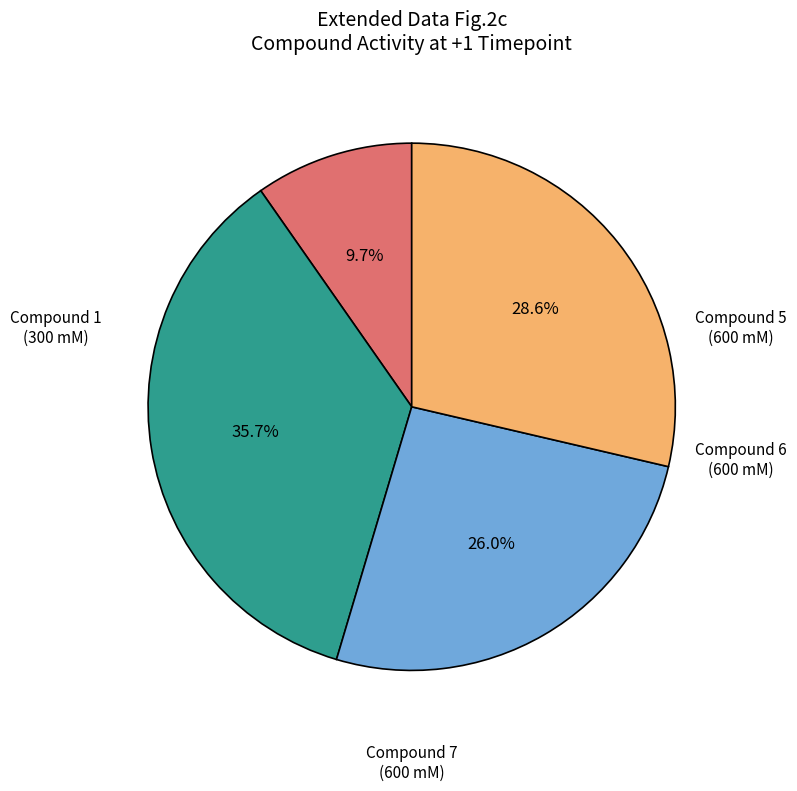

Does any single category account for the majority?

No